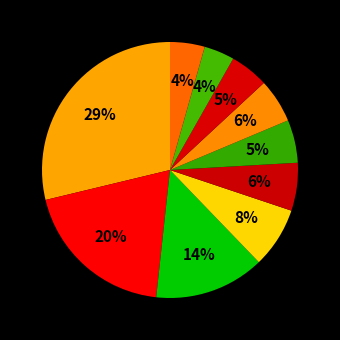

Count the number of slices in the pie.

10